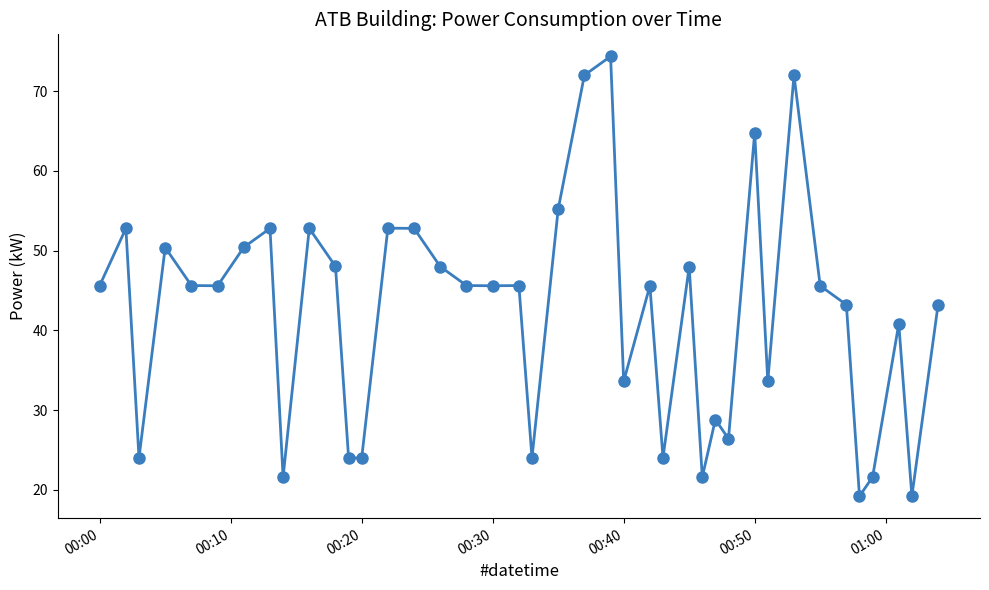

True or false: the data has more than 1 interior local peaks.

True